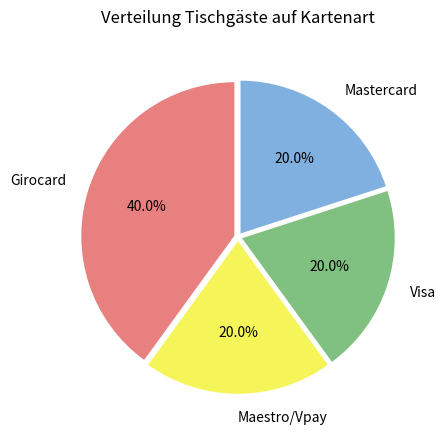

To the nearest percent, what portion does Girocard represent?

40%